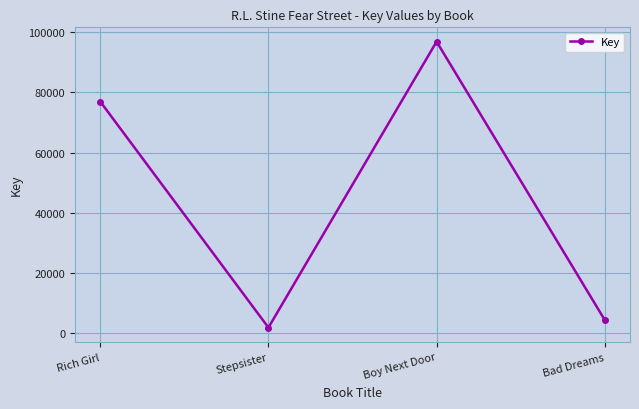

List the labels in order of value, largest first.

Boy Next Door, Rich Girl, Bad Dreams, Stepsister